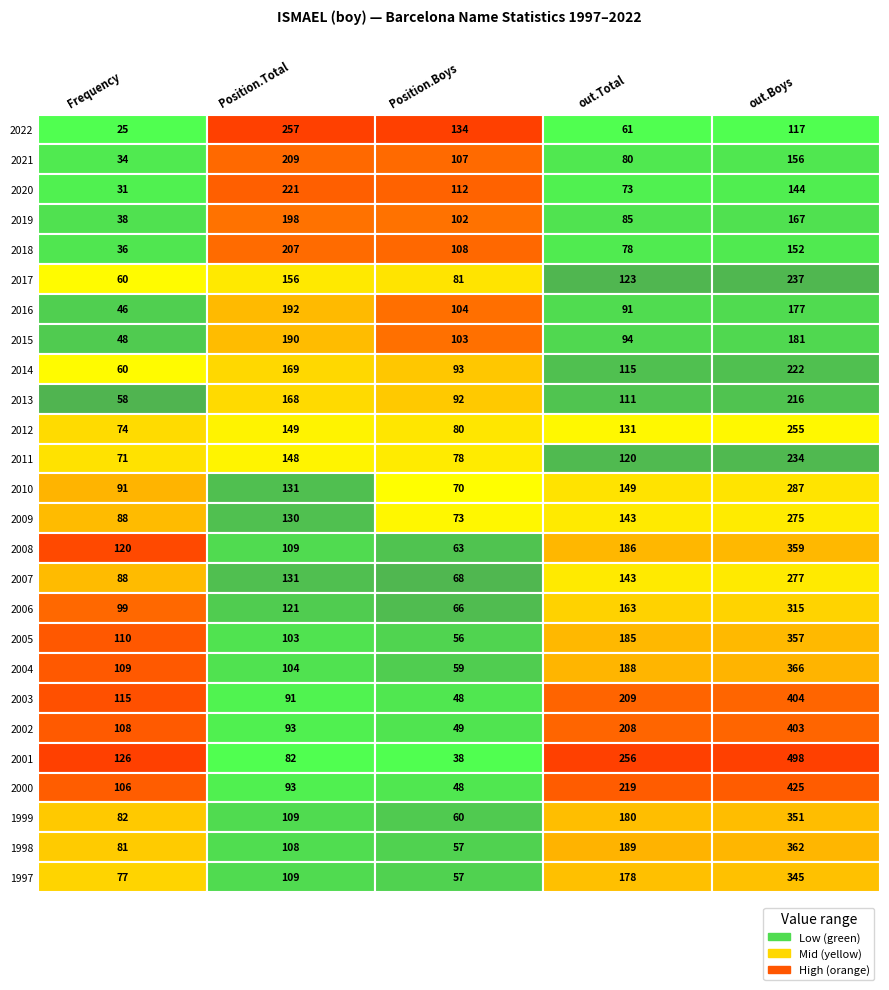

Which series has the largest total across all categories?

out.Boys